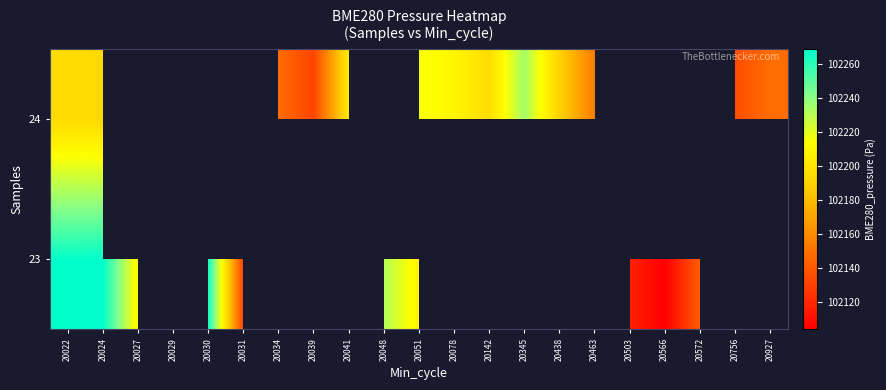

At how many categories does at least one series exceed 102261?

3